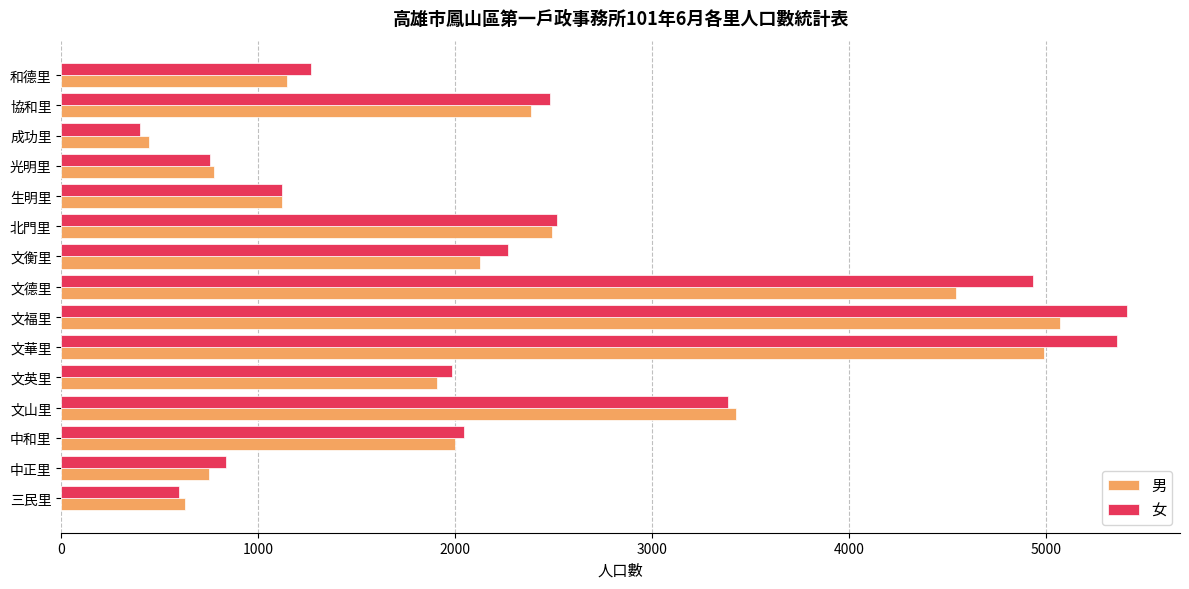

At which label is 男 closest to 2757?

北門里